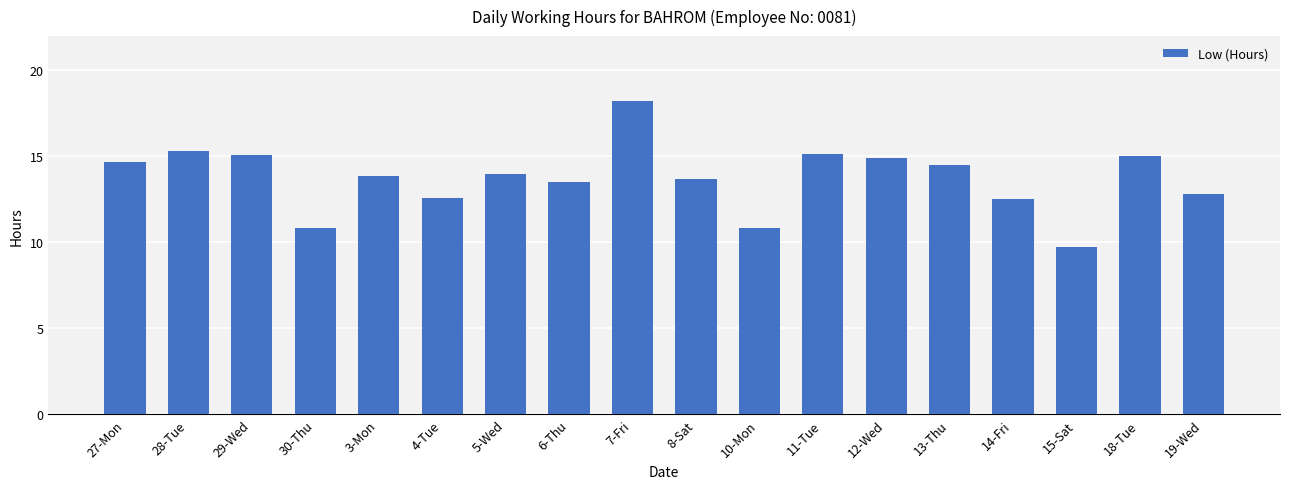

The value at 15-Sat is 15.3. True or false?

False